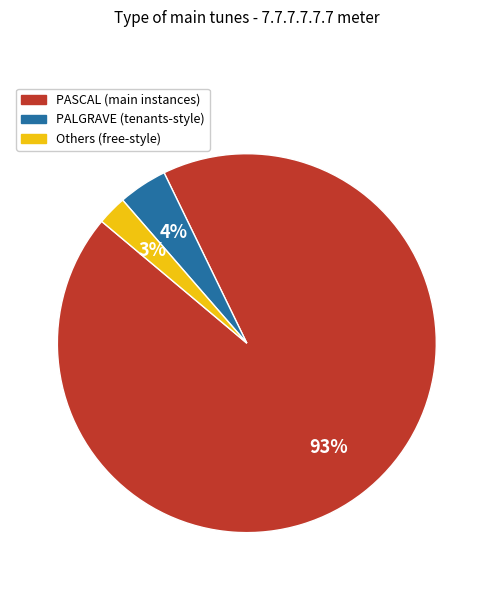

Combined, do PASCAL (main instances) and PALGRAVE (tenants-style) account for over 50%?

Yes